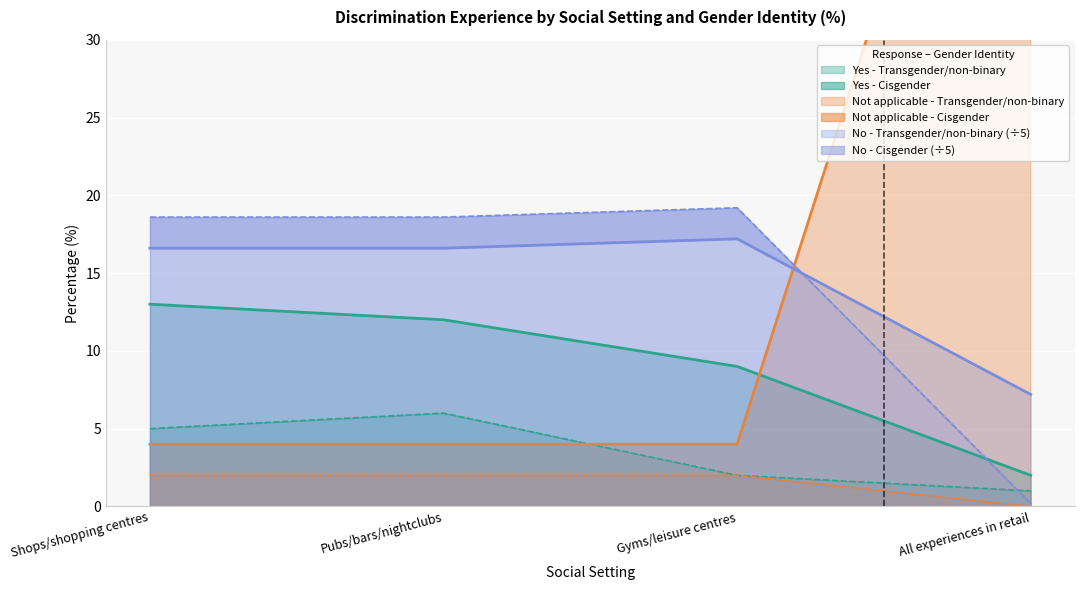

What is the label of the 1st point from the left?

Shops/shopping centres